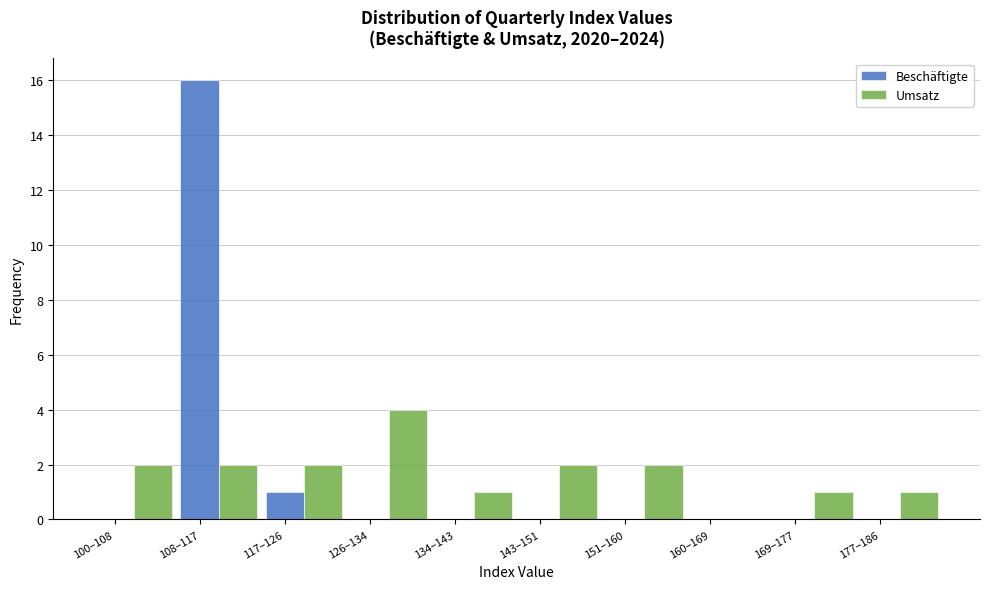

Which category has the highest value in the Umsatz series?

126–134